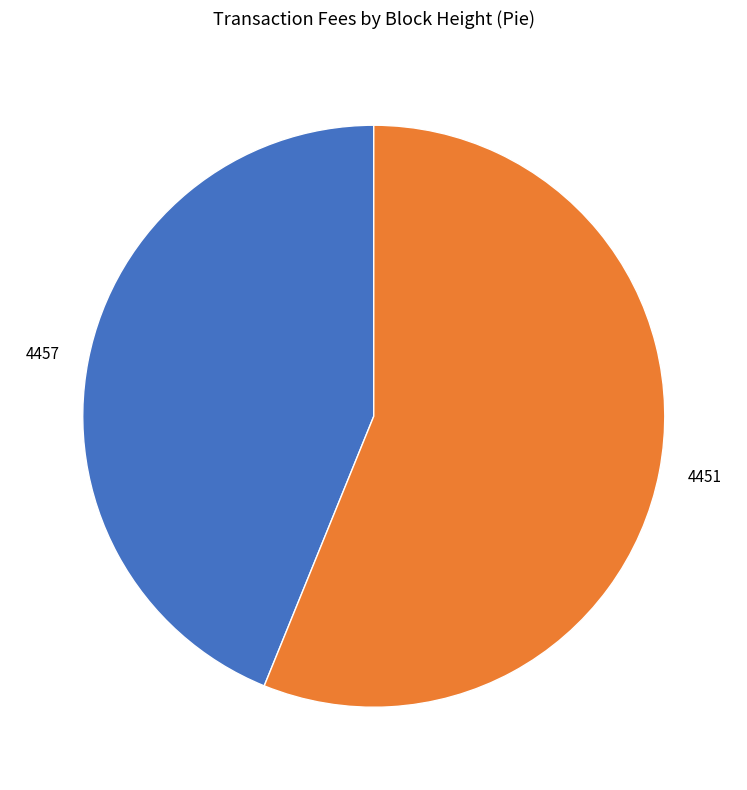

Does 4457 account for over 50% of the chart?

No